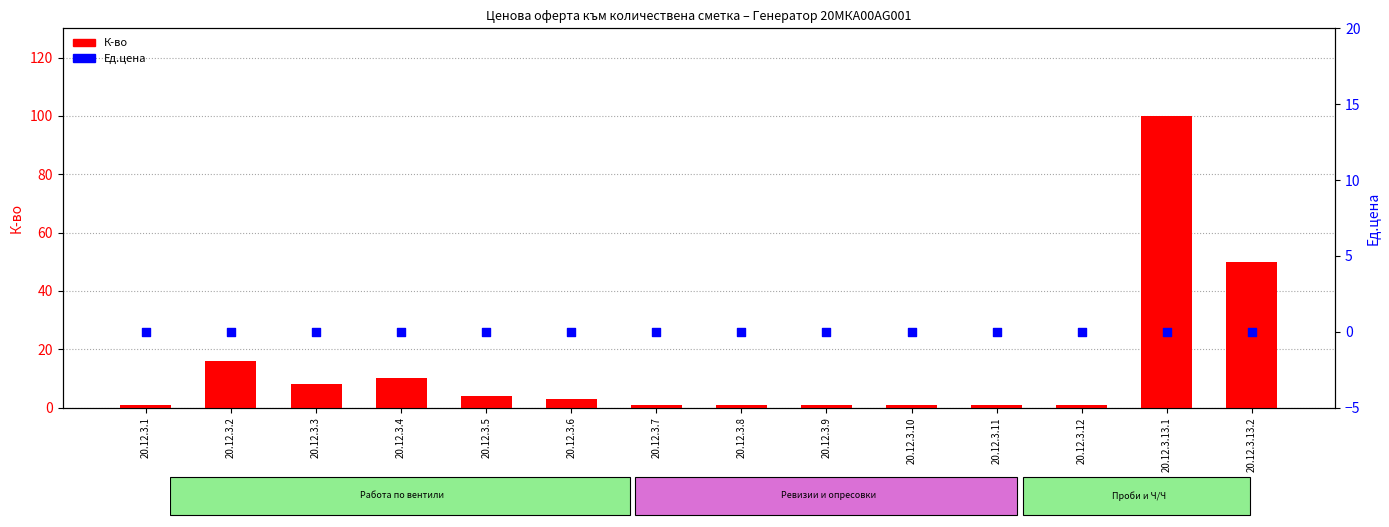

Which series has the widest spread of Y values?

К-во